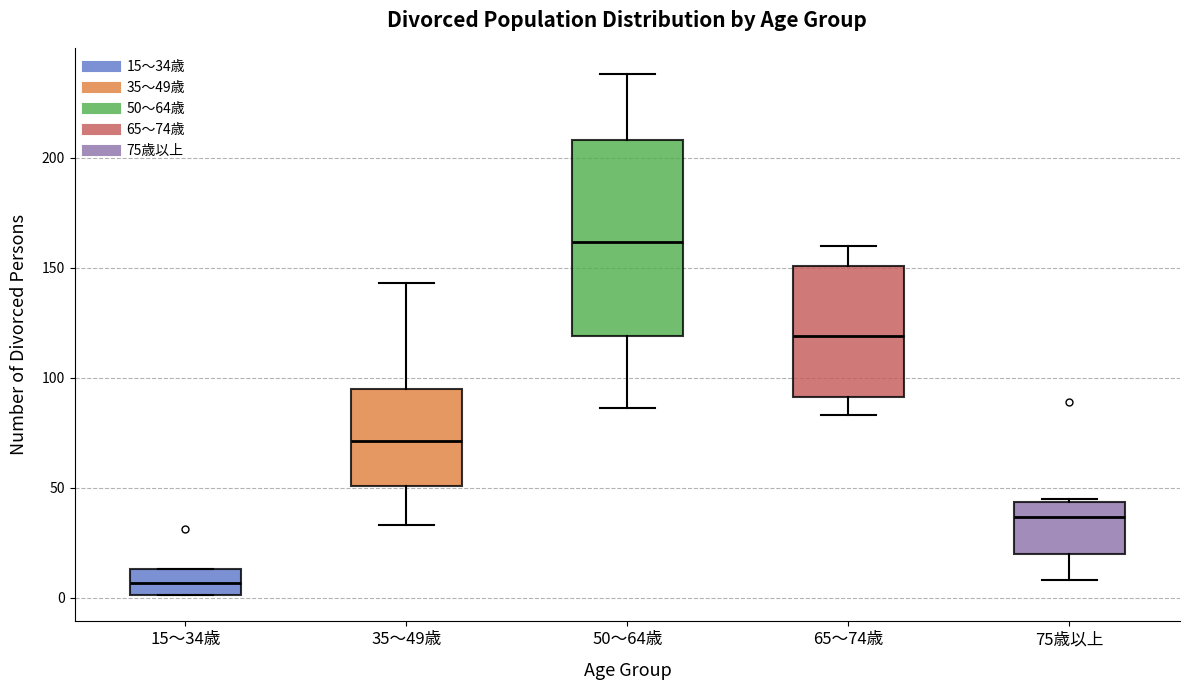

Reading left to right, read every box against the y-axis: the position of its median line, the range the box covers, and the ends of its whiskers. The values are not printed on the chart, so give them approximately, as read against the axis.

15～34歳: median 5, box 0 to 15, whiskers 0 to 15
35～49歳: median 70, box 50 to 95, whiskers 35 to 145
50～64歳: median 160, box 120 to 210, whiskers 85 to 240
65～74歳: median 120, box 90 to 150, whiskers 85 to 160
75歳以上: median 35, box 20 to 45, whiskers 10 to 45 (just above the box's upper edge)